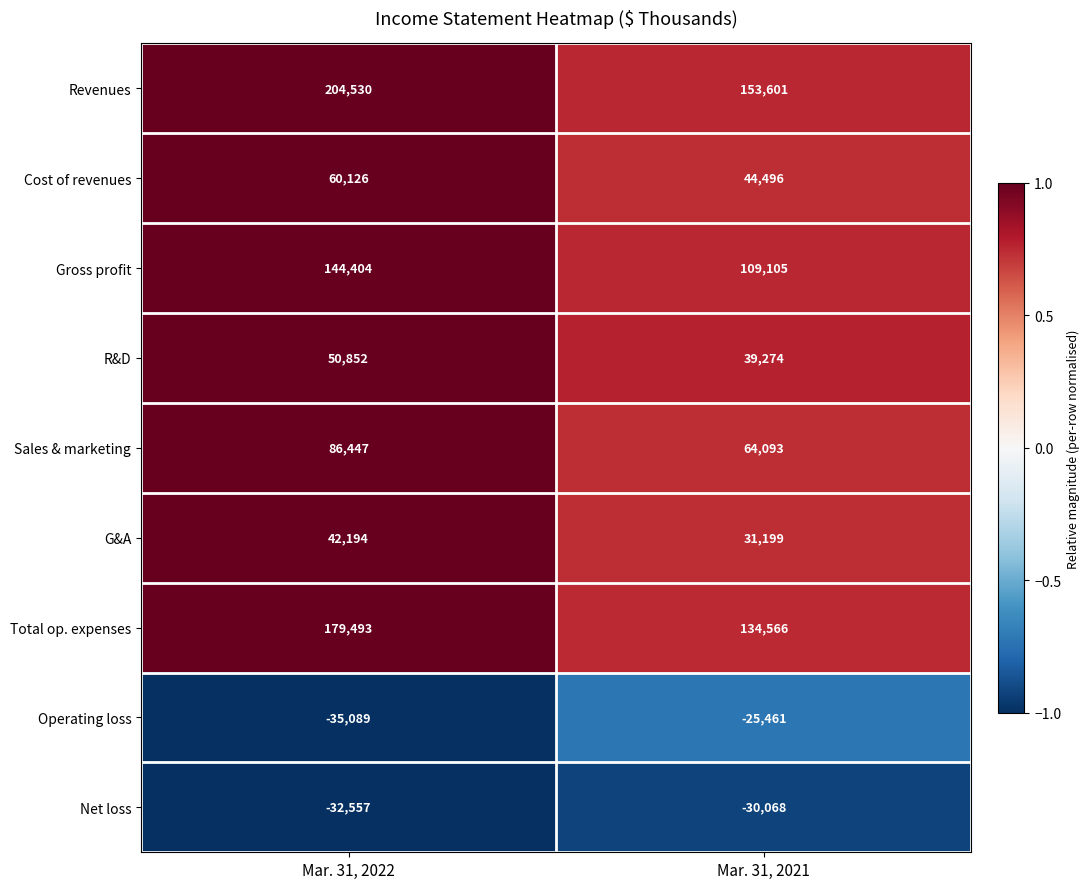

What value does the Total op. expenses series have at Mar. 31, 2021, to the nearest 10?

134570